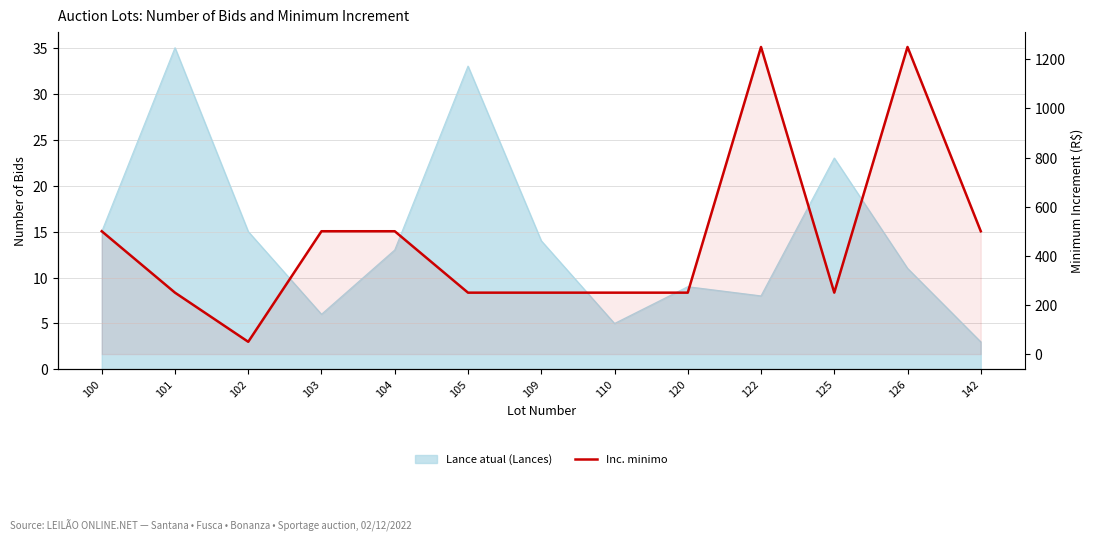

What is the minimum value shown in the chart?

50